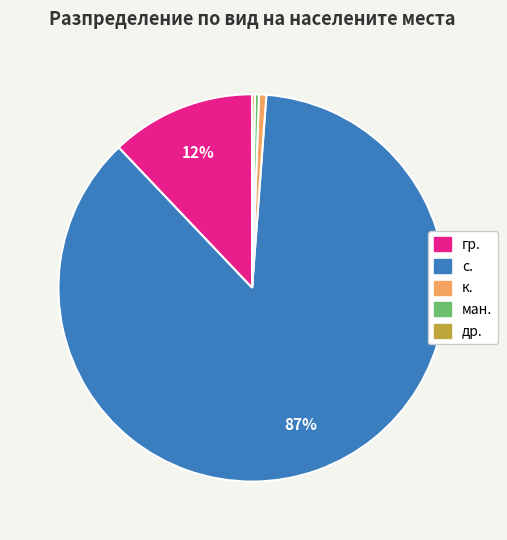

What is the largest slice in the pie chart?

с.